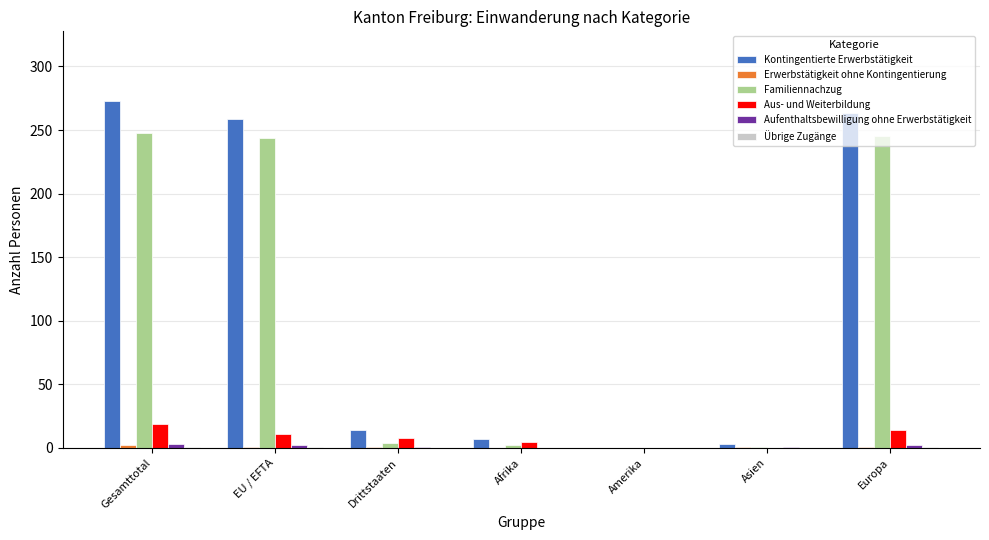

Count the number of data series in this chart.

6